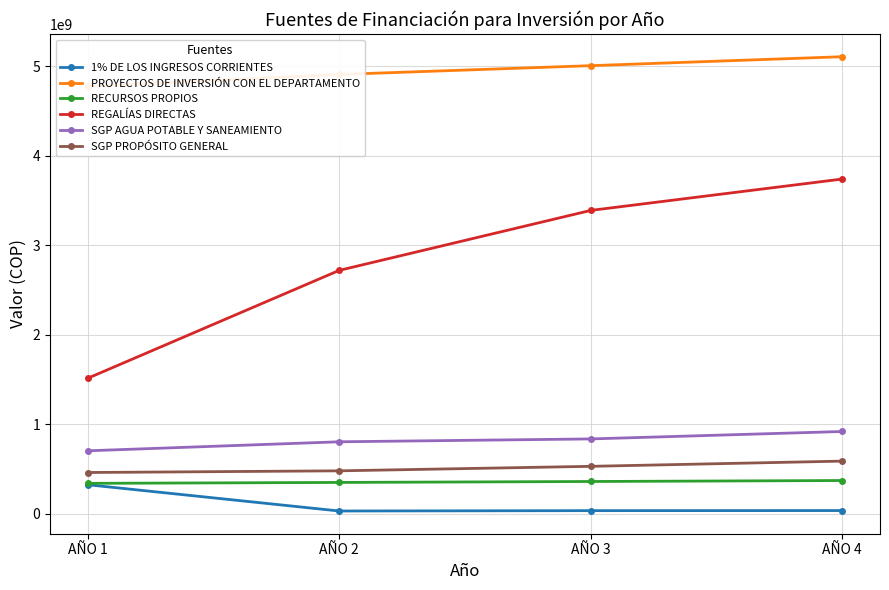

Is the value of PROYECTOS DE INVERSIÓN CON EL DEPARTAMENTO at AÑO 4 greater than the value of SGP PROPÓSITO GENERAL at AÑO 4?

Yes